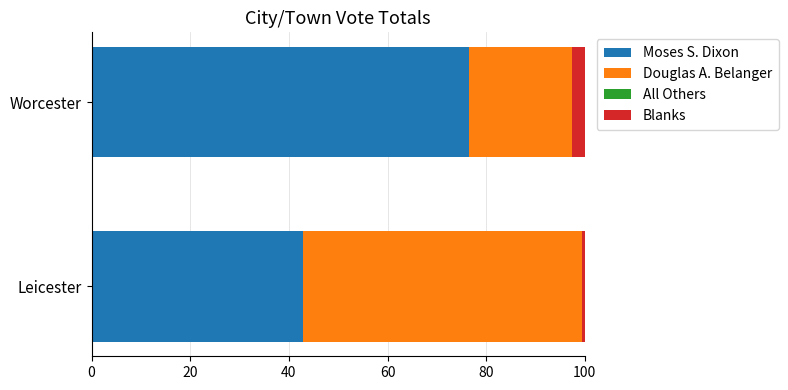

What is the sum of all Moses S. Dixon values?

119.3